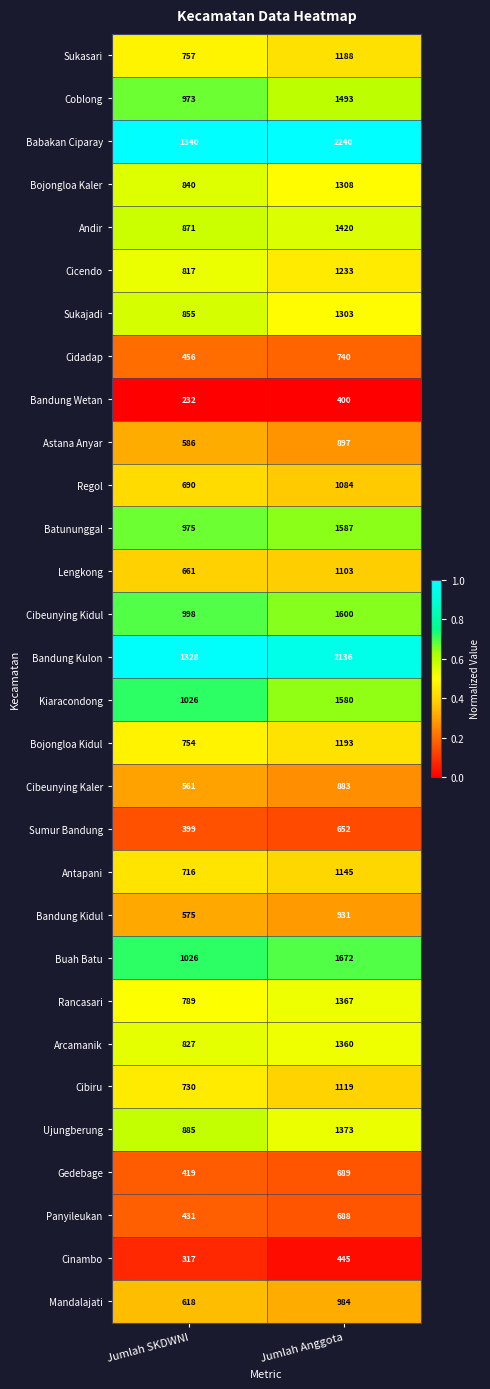

Is it true that Buah Batu equals 1672 at Jumlah Anggota?

True